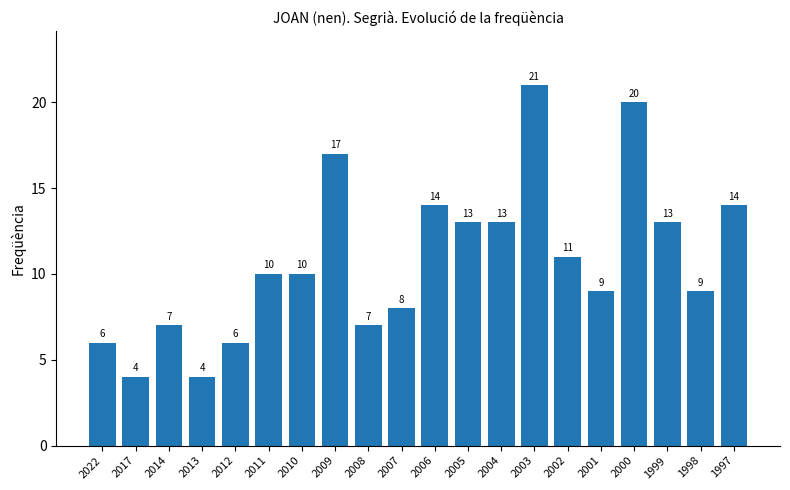

Which has a higher value, 1997 or 2022?

1997